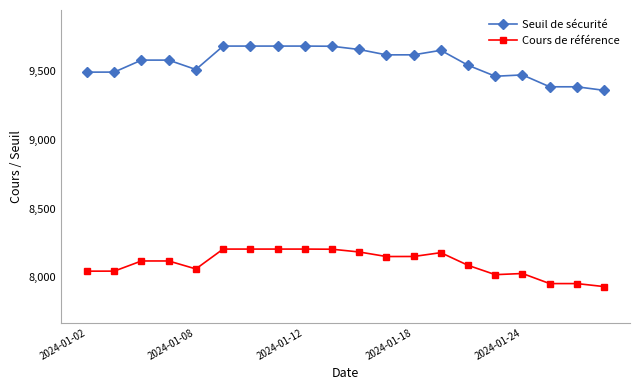

What are all the series names shown in the legend?

Seuil de sécurité, Cours de référence